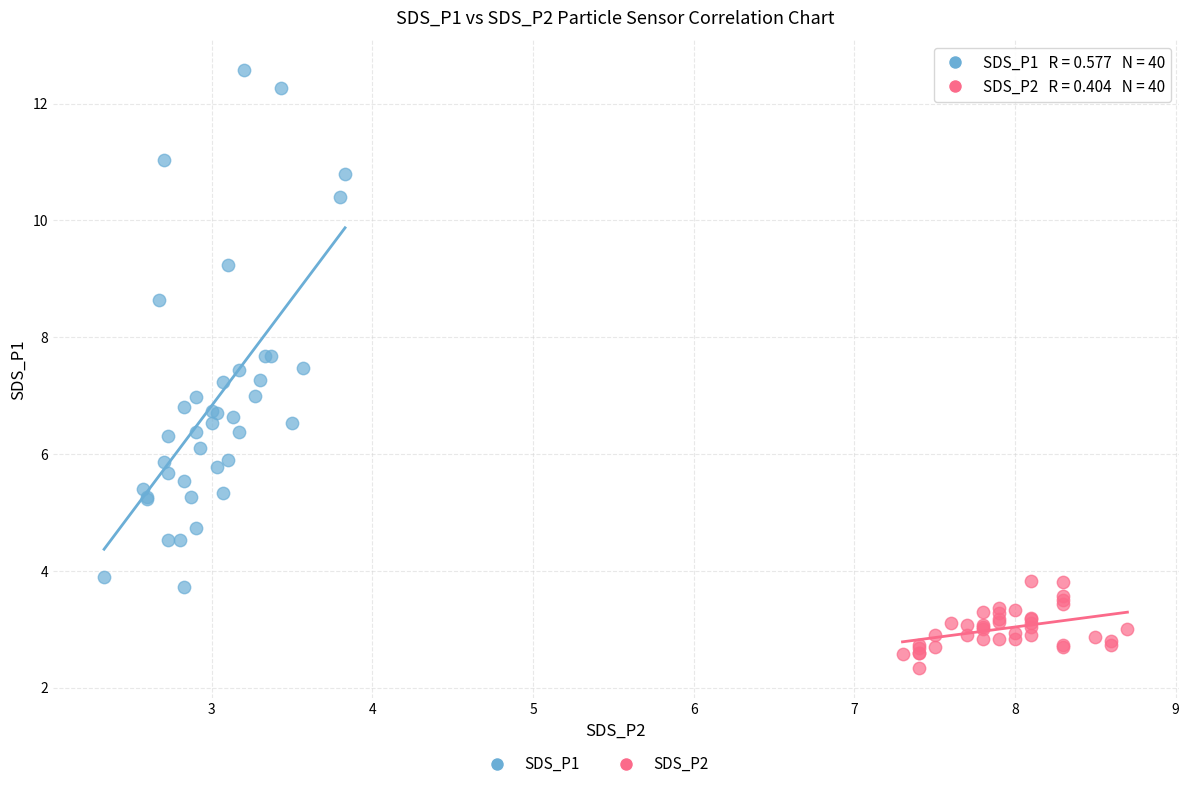

Which series contains the lowest Y value?

SDS_P2